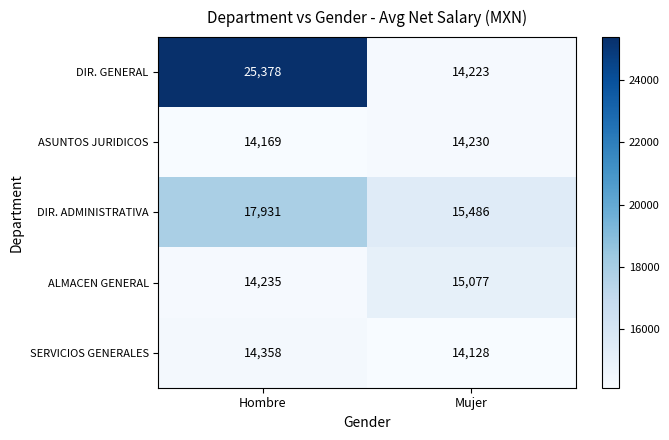

Reading left to right, extract all data points from this chart.

DIR. GENERAL: 25378	14223
ASUNTOS JURIDICOS: 14169	14230
DIR. ADMINISTRATIVA: 17931	15486
ALMACEN GENERAL: 14235	15077
SERVICIOS GENERALES: 14358	14128